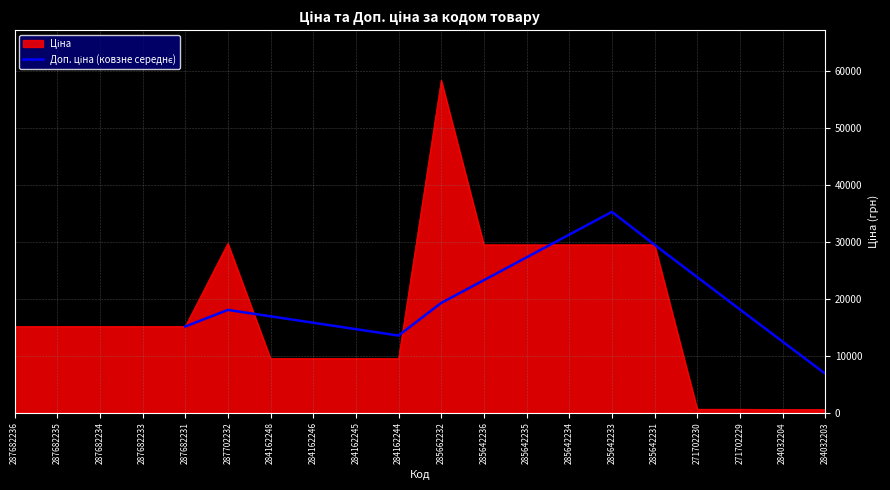

What is the average value?

20072.9